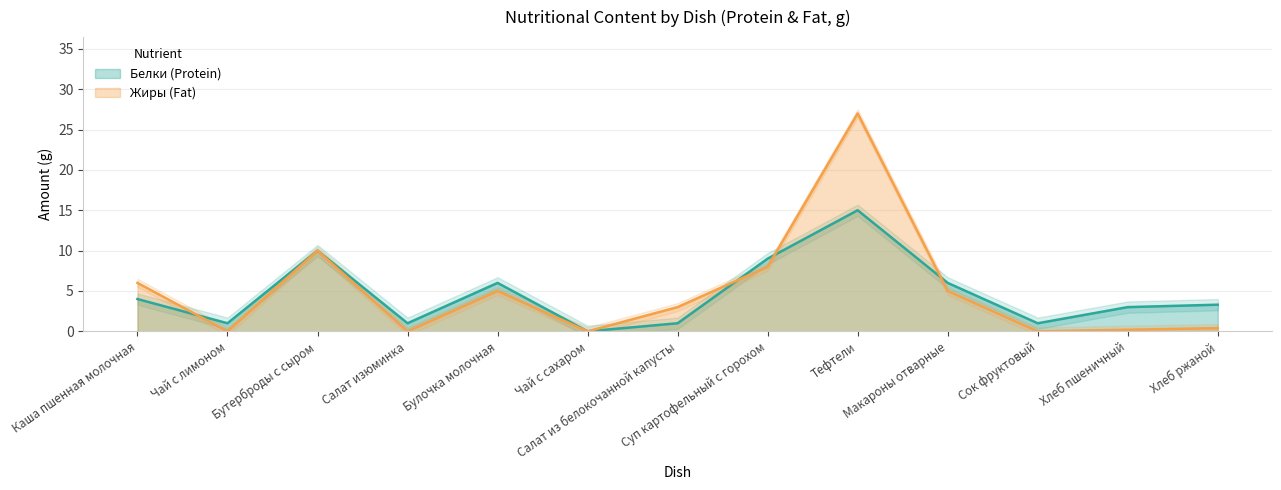

What is the total value across all series at Каша пшенная молочная?

10.0